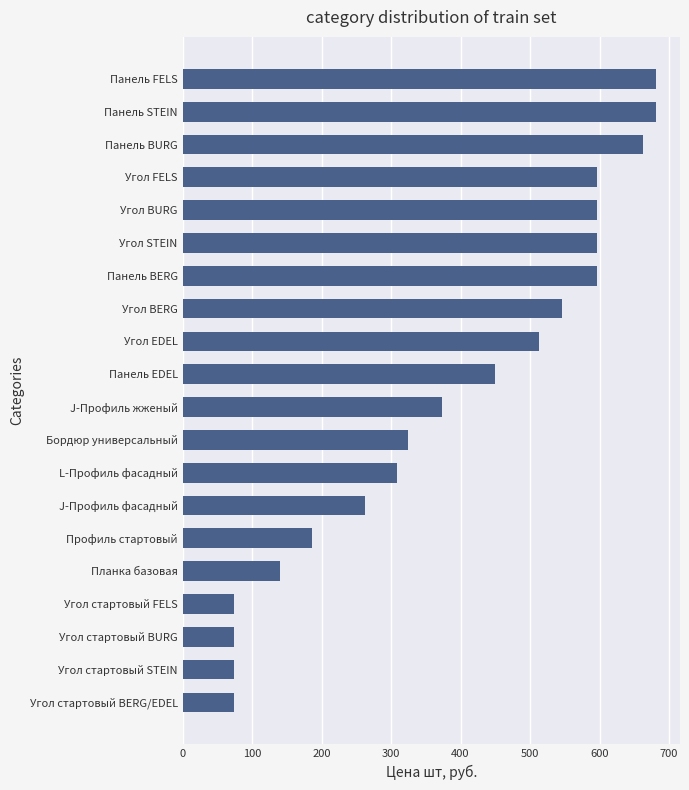

How many values are below 450?

10